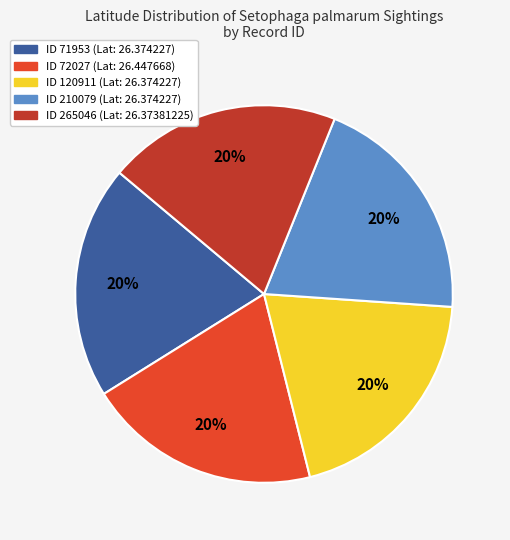

To the nearest percent, what is the average slice percentage?

20%